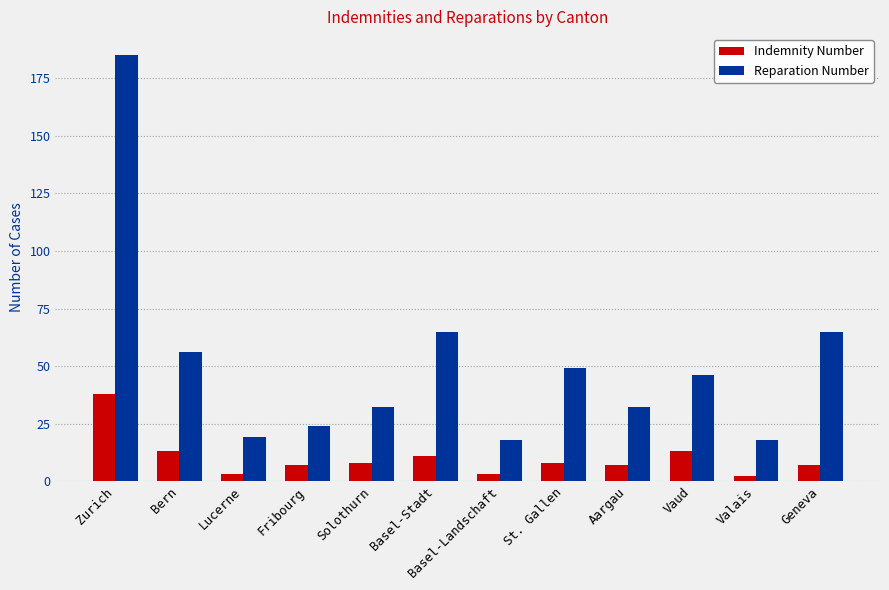

What is the label of the 1st bar from the left?

Zurich